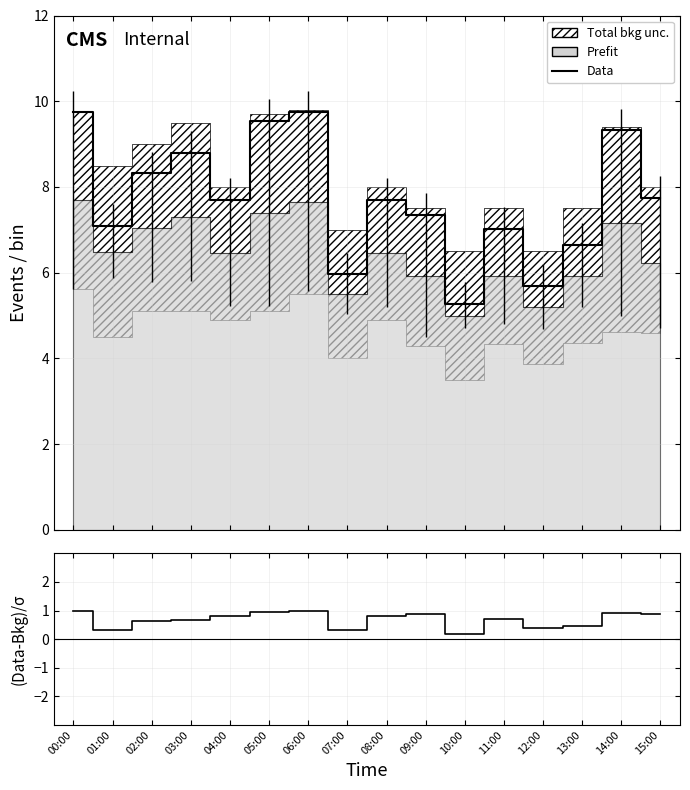

The value of Data at 13:00 is 8.9. True or false?

False